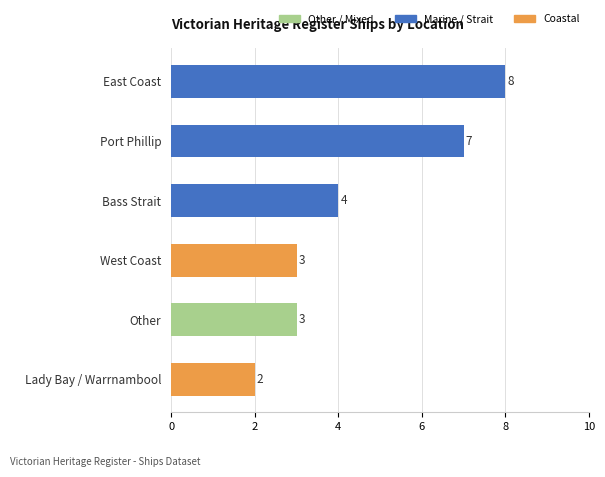

What is the ratio of the value at Bass Strait to the value at West Coast?

1.3